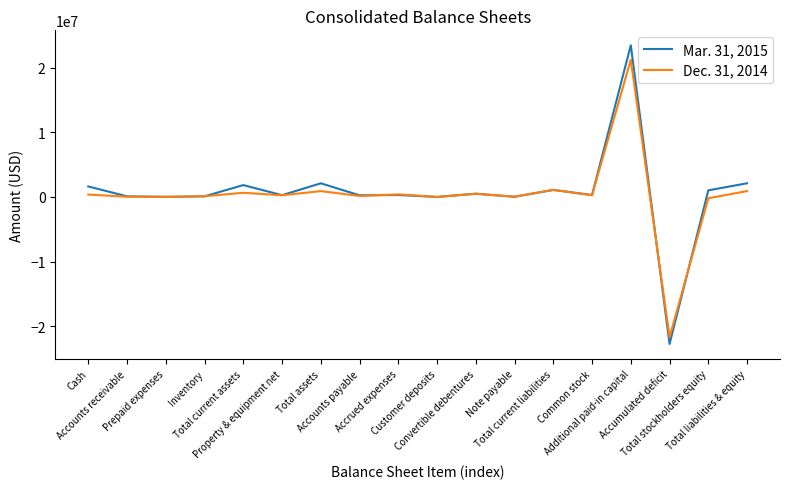

Does the chart display data point markers on the line(s)?

No